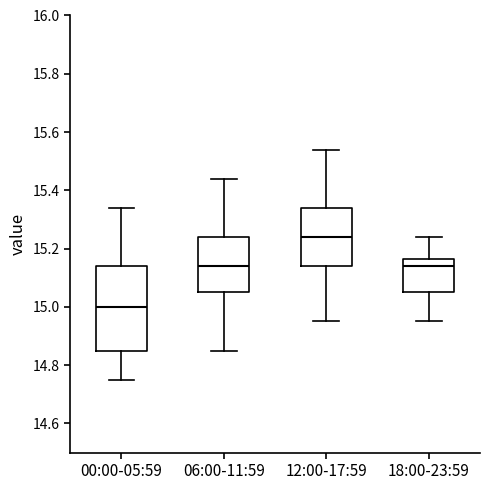

Which box's median line is the highest?

12:00-17:59